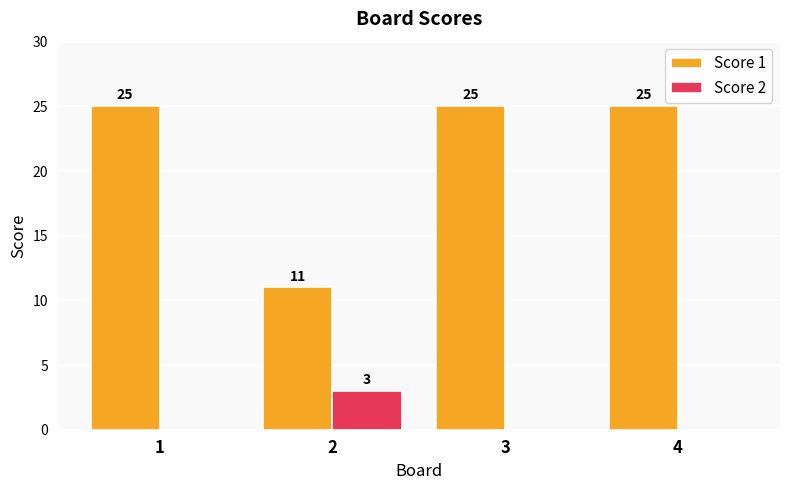

What are all the series names shown in the legend?

Score 1, Score 2